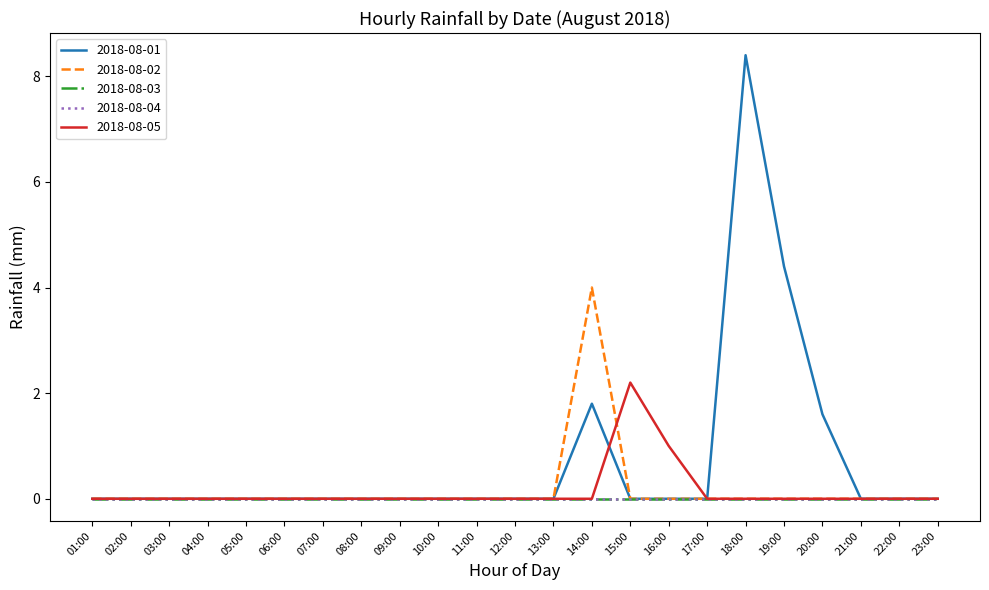

Is this an area chart (filled region under the line)?

No